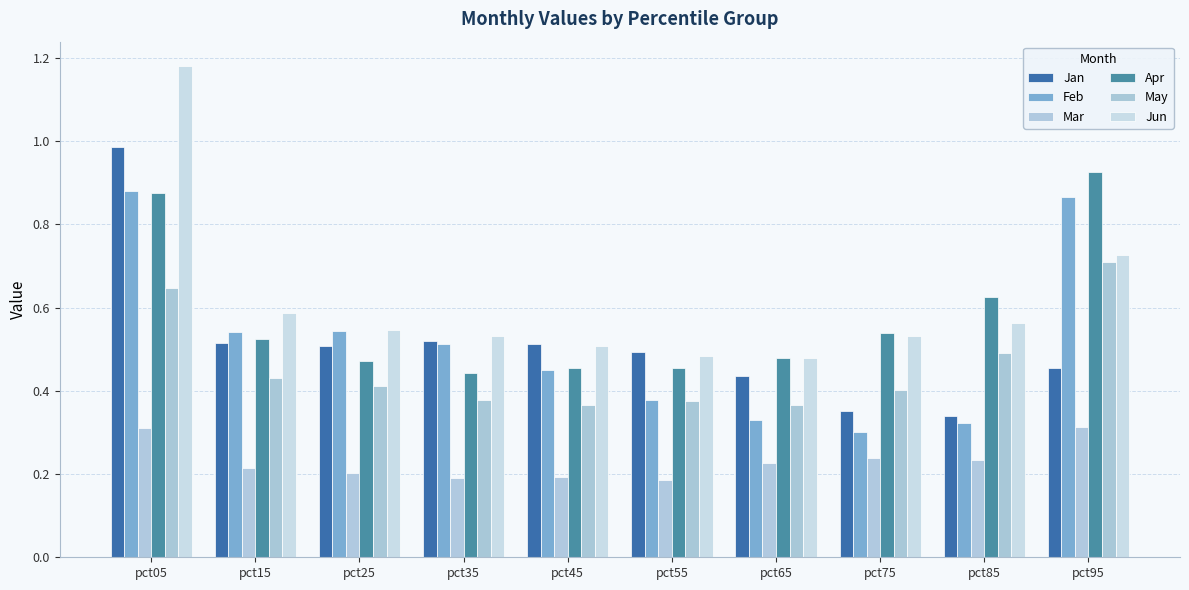

Rank the series by their maximum value, from highest to lowest.

Jun, Jan, Apr, Feb, May, Mar